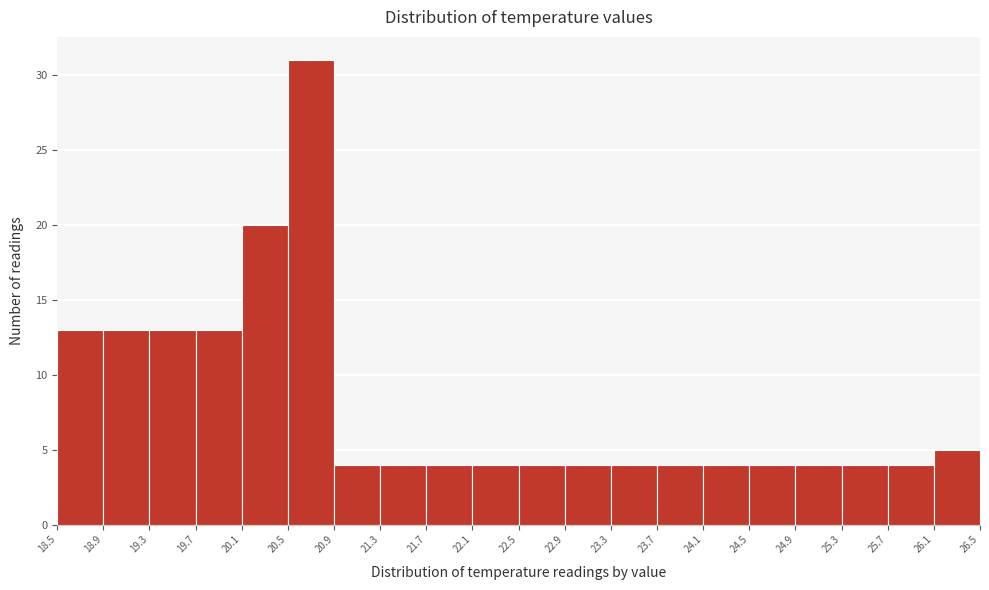

Reading left to right, list every bar in this chart as the range it spans on the x-axis followed by its height. The values are not printed on the chart, so give them approximately, as read against the axis.

18.5 to 18.9: 13
18.9 to 19.3: 13
19.3 to 19.7: 13
19.7 to 20.1: 13
20.1 to 20.5: 20
20.5 to 20.9: 31
20.9 to 21.3: 4
21.3 to 21.7: 4
21.7 to 22.1: 4
22.1 to 22.5: 4
22.5 to 22.9: 4
22.9 to 23.3: 4
23.3 to 23.7: 4
23.7 to 24.1: 4
24.1 to 24.5: 4
24.5 to 24.9: 4
24.9 to 25.3: 4
25.3 to 25.7: 4
25.7 to 26.1: 4
26.1 to 26.5: 5